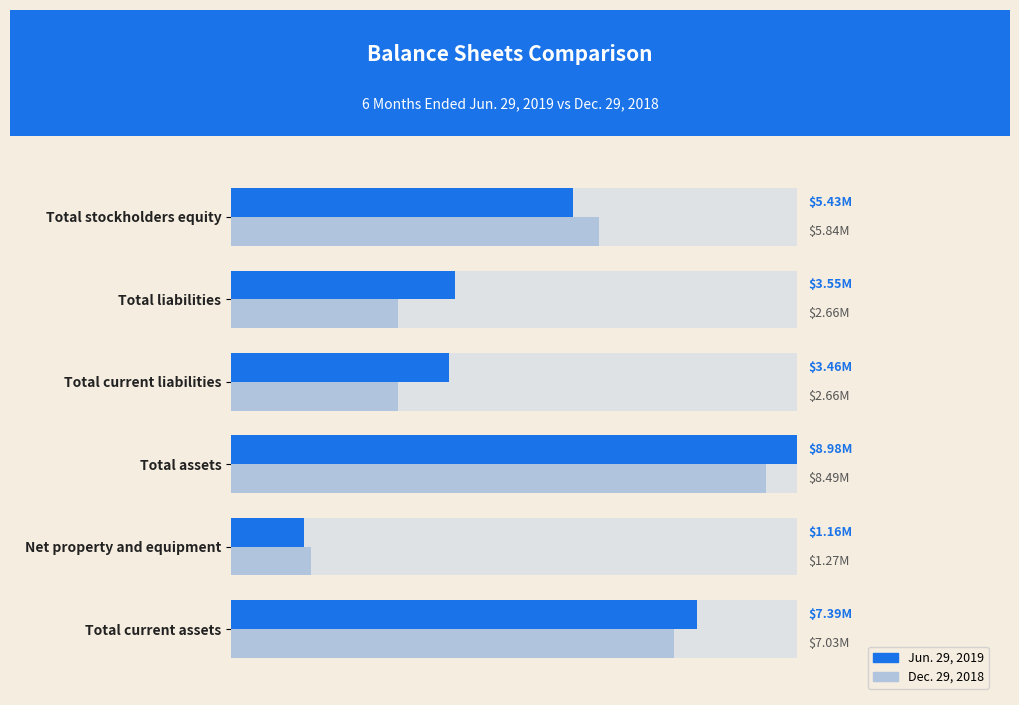

What is the value of the Jun. 29, 2019 bar at the 3rd from the left?

8982106